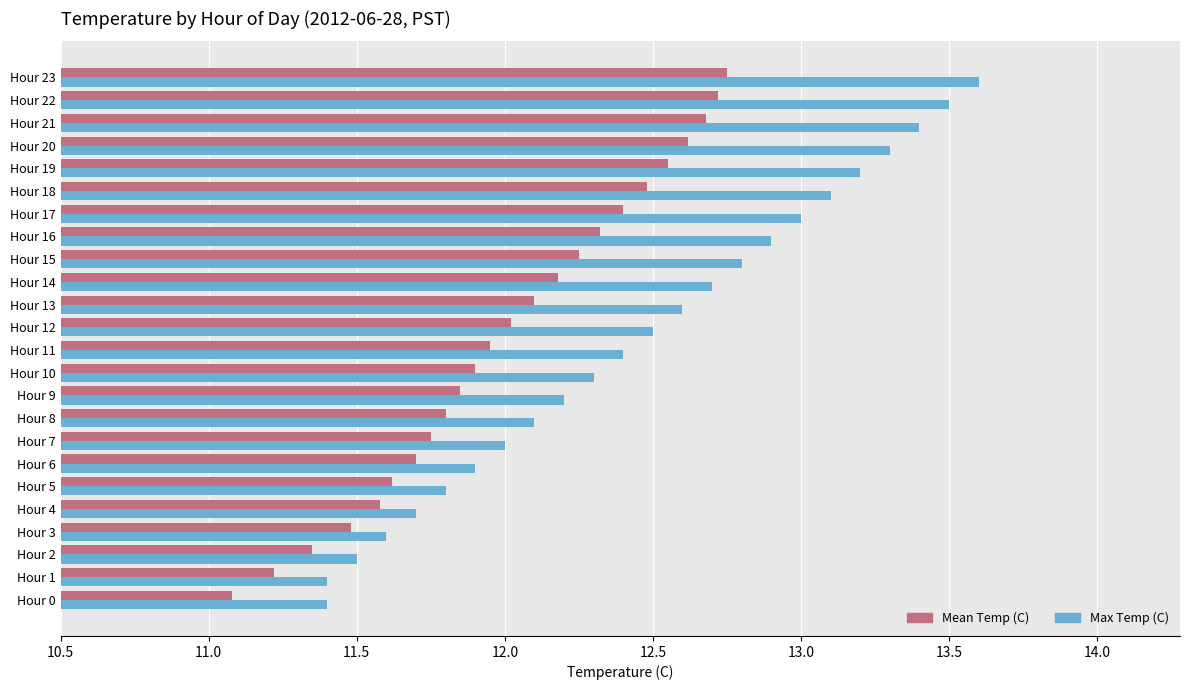

What is the difference between the highest and lowest values at Hour 16?

0.6